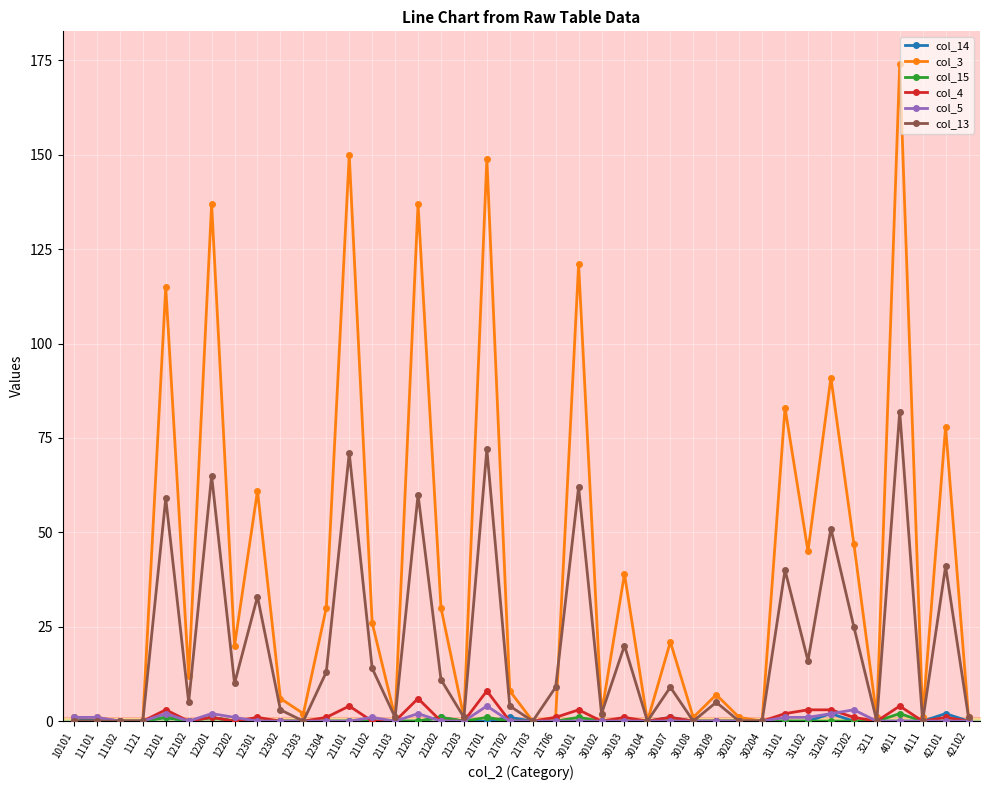

What position from the right is 30103?

16